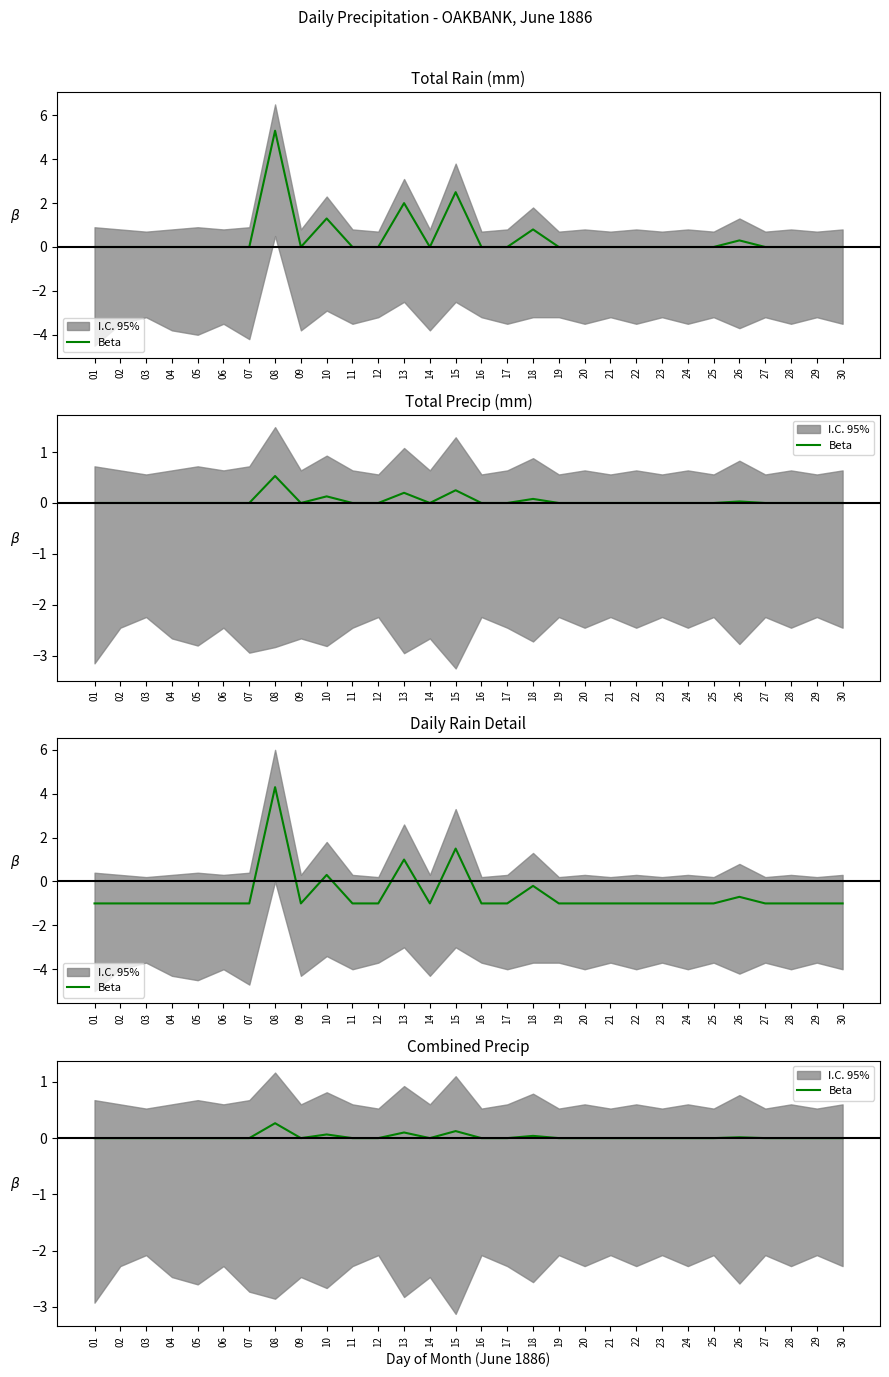

Which has a higher value, 13 or 23?

13